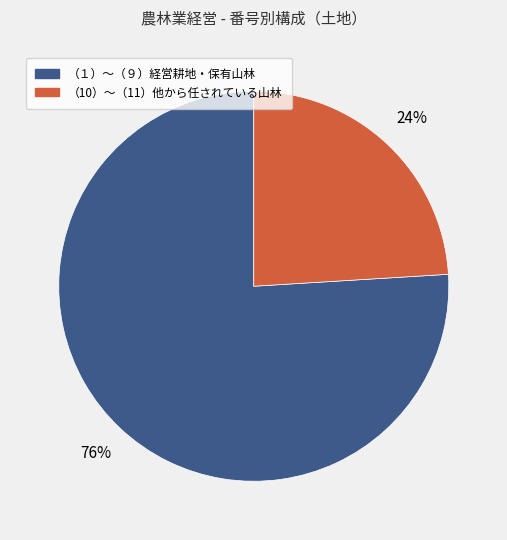

The （10）〜（11）他から任されている山林 slice represents 31% of the pie. True or false?

False